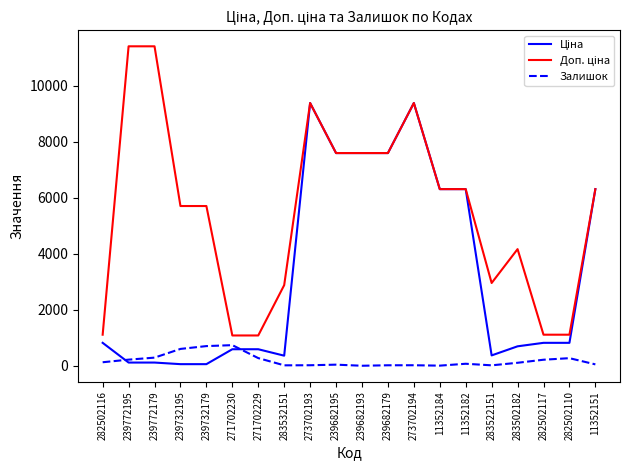

Count the number of data series in this chart.

3